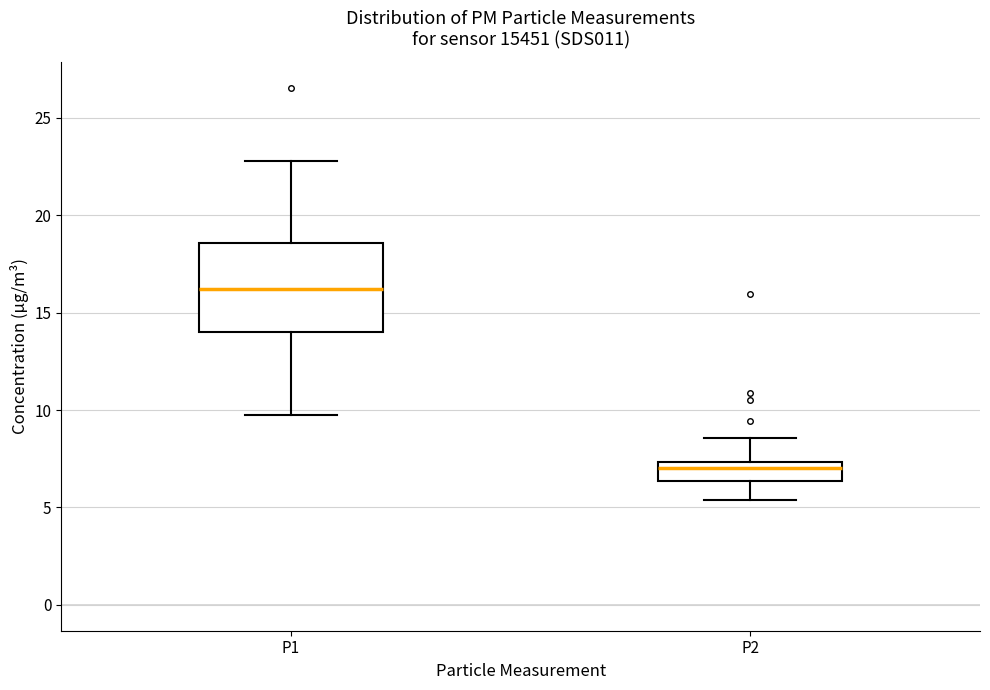

Which box's median line is the lowest?

P2